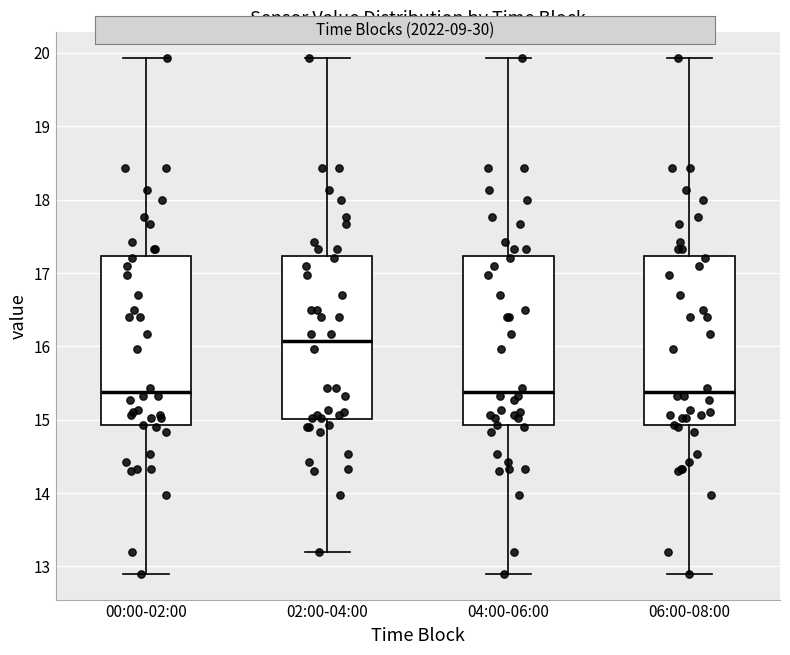

Where does the median line of the box for 04:00-06:00 sit on the y-axis? The values are not printed on the chart, so give them approximately, as read against the axis.

15.4